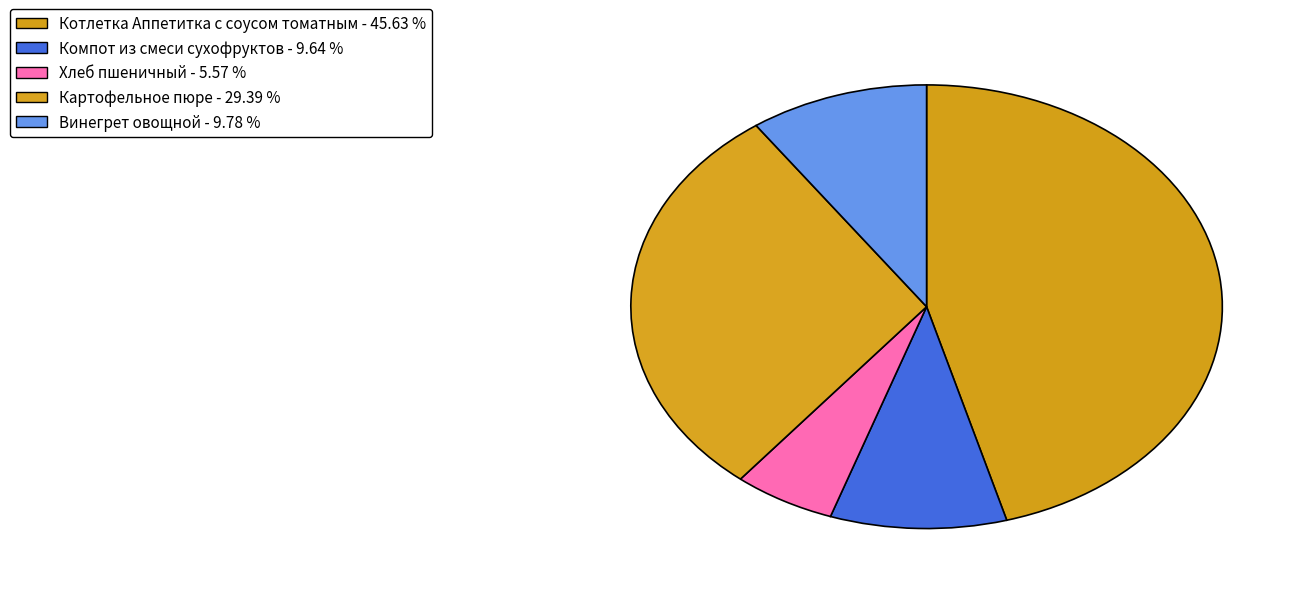

Which slice is the largest?

Котлетка Аппетитка с соусом томатным